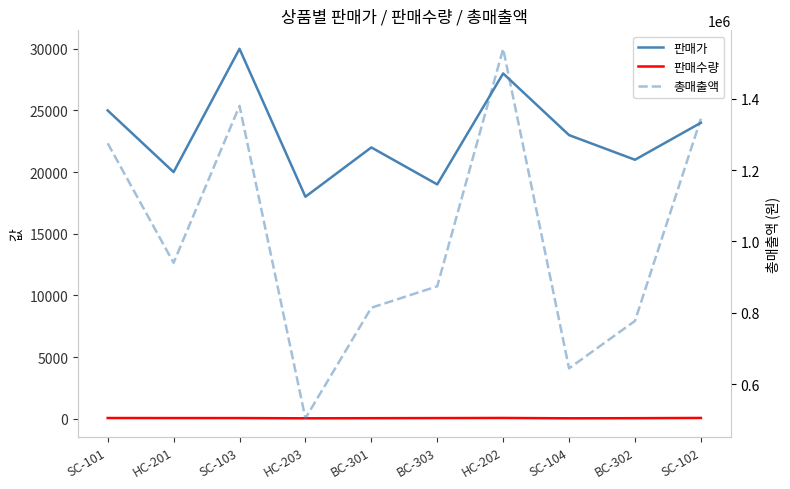

Reading right to left, extract all data points from this chart.

판매가: 24000	21000	23000	28000	19000	22000	18000	30000	20000	25000
판매수량: 56	37	28	55	46	37	28	46	47	51
총매출액: 1344000	777000	644000	1540000	874000	814000	504000	1380000	940000	1275000